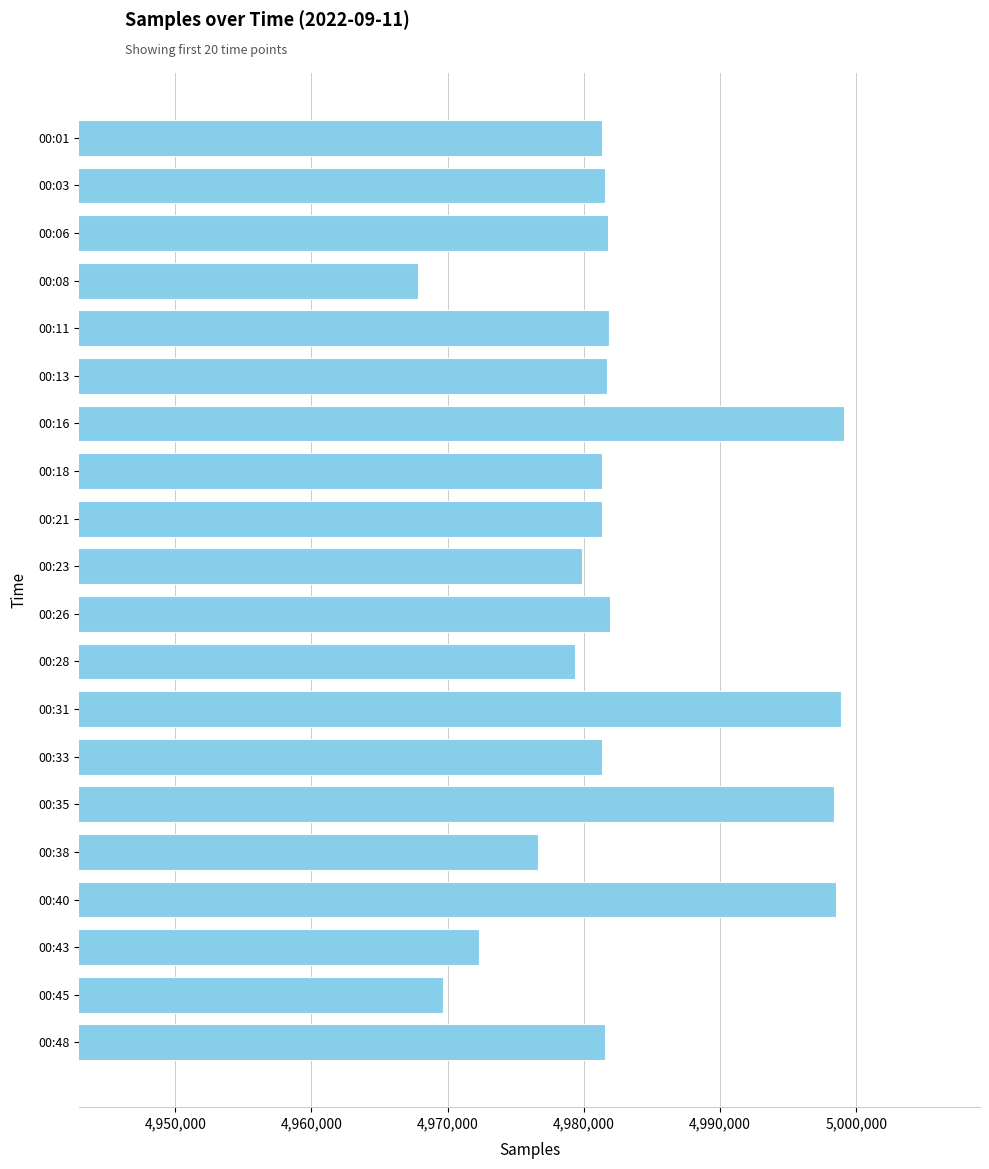

What is the change in value from 00:06 to 00:08?

-14008